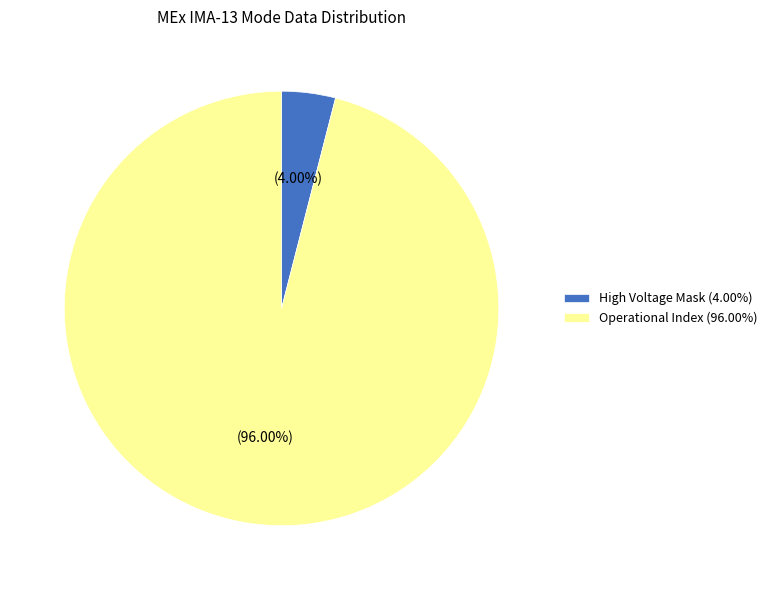

To the nearest percent, what is the difference between the largest and smallest slice percentages?

92%